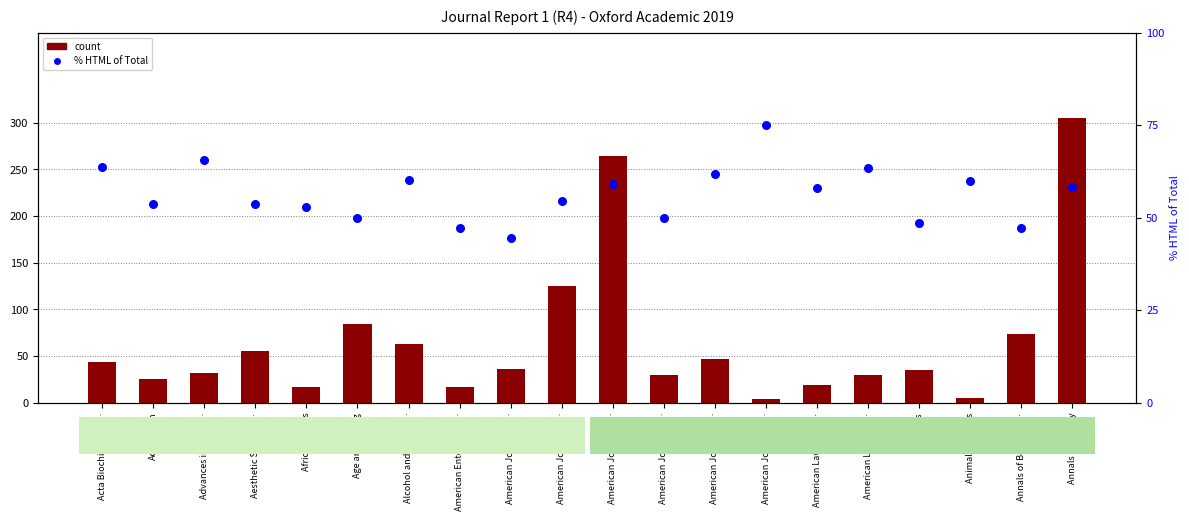

Which series has the widest spread of Y values?

count